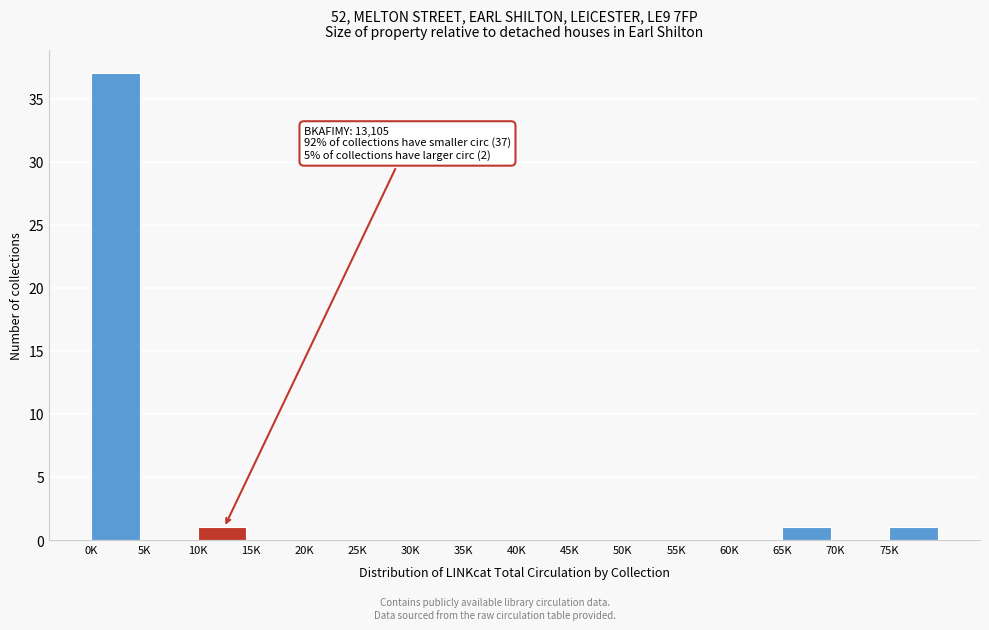

Reading left to right, transcribe all the data shown in this chart.

0K=37	5K=0	10K=1	15K=0	20K=0	25K=0	30K=0	35K=0	40K=0	45K=0	50K=0	55K=0	60K=0	65K=1	70K=0	75K=1